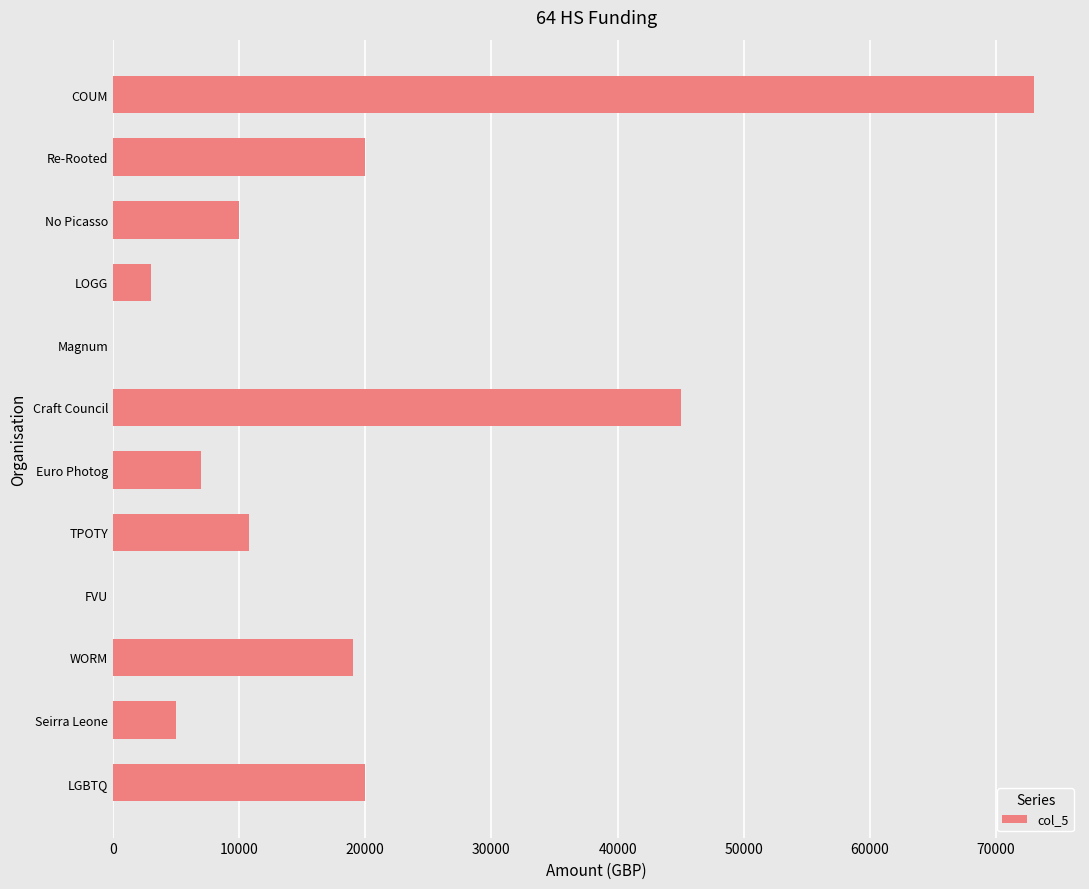

Between FVU and Euro Photog, which is larger?

Euro Photog